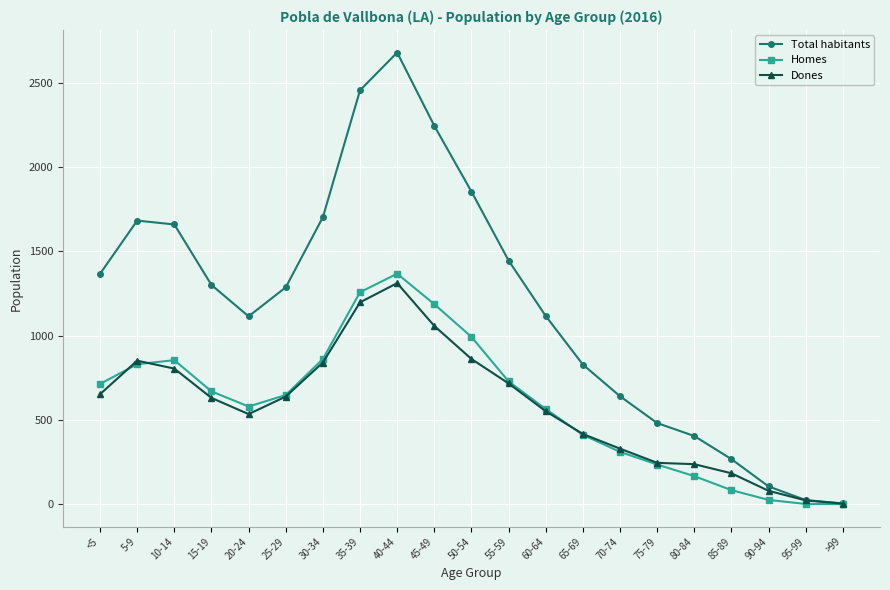

The Dones series shows 411 at 10-14. True or false?

False